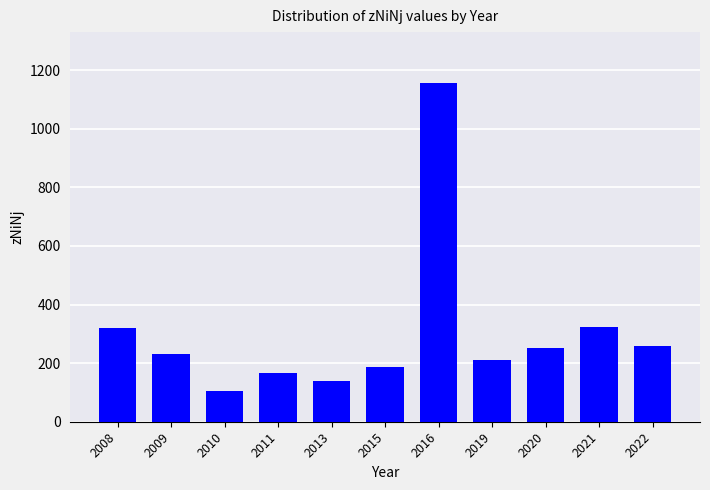

What value does the data have at 2019?

210.0